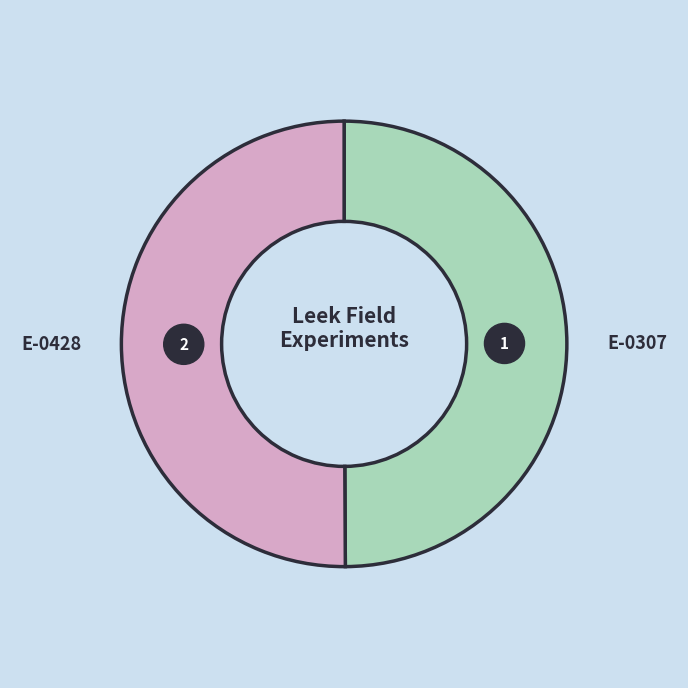

How many segments does this pie chart have?

2